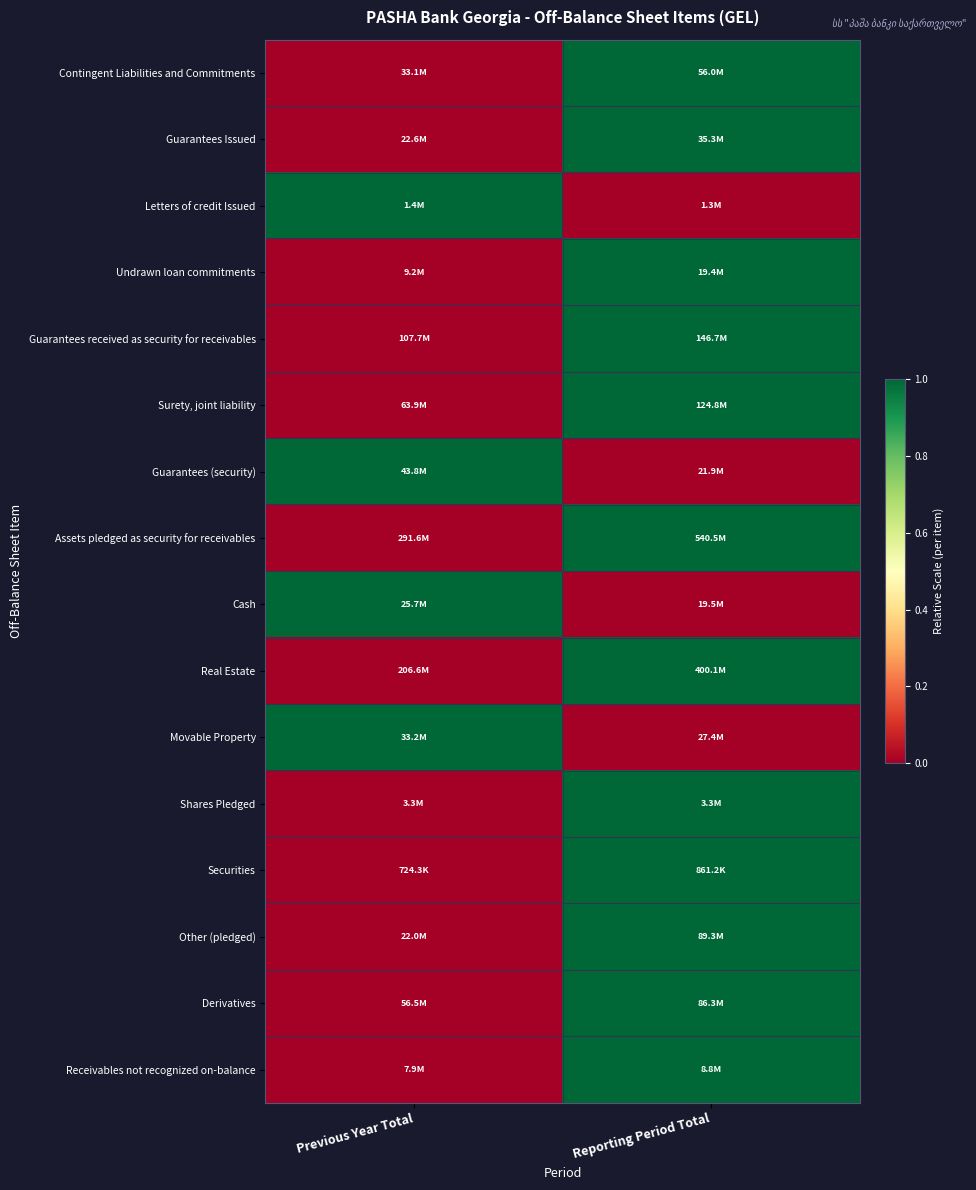

Reading right to left, list all the values displayed in this chart.

Contingent Liabilities and Commitments: Reporting Period Total=1	Previous Year Total=0
Guarantees Issued: Reporting Period Total=1	Previous Year Total=0
Letters of credit Issued: Reporting Period Total=0	Previous Year Total=1
Undrawn loan commitments: Reporting Period Total=1	Previous Year Total=0
Guarantees received as security for receivables: Reporting Period Total=1	Previous Year Total=0
Surety, joint liability: Reporting Period Total=1	Previous Year Total=0
Guarantees (security): Reporting Period Total=0	Previous Year Total=1
Assets pledged as security for receivables: Reporting Period Total=1	Previous Year Total=0
Cash: Reporting Period Total=0	Previous Year Total=1
Real Estate: Reporting Period Total=1	Previous Year Total=0
Movable Property: Reporting Period Total=0	Previous Year Total=1
Shares Pledged: Reporting Period Total=1	Previous Year Total=0
Securities: Reporting Period Total=1	Previous Year Total=0
Other (pledged): Reporting Period Total=1	Previous Year Total=0
Derivatives: Reporting Period Total=1	Previous Year Total=0
Receivables not recognized on-balance: Reporting Period Total=1	Previous Year Total=0